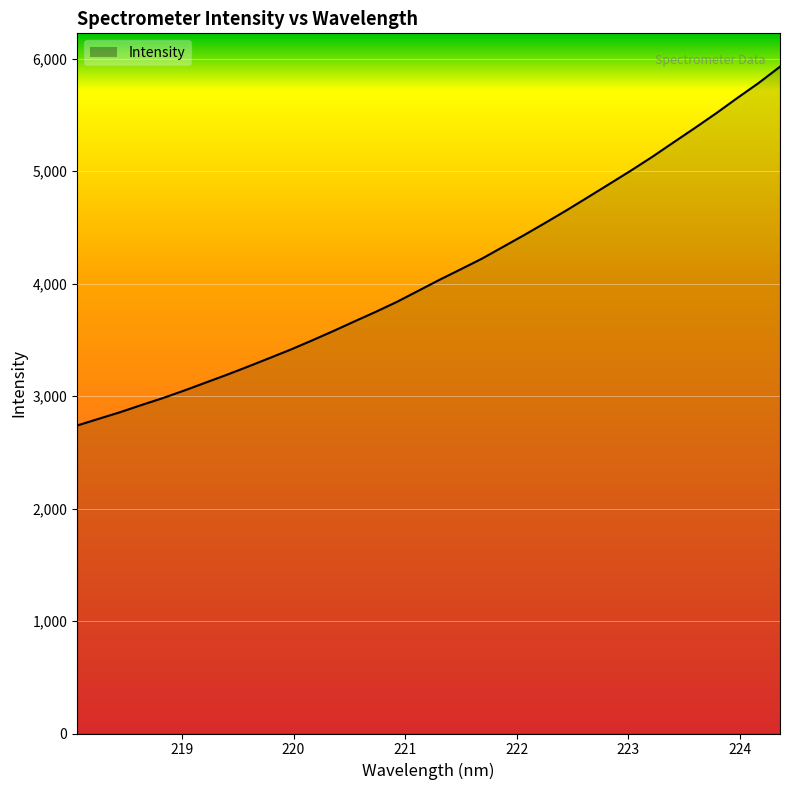

What is the maximum value shown in the chart?

5928.7